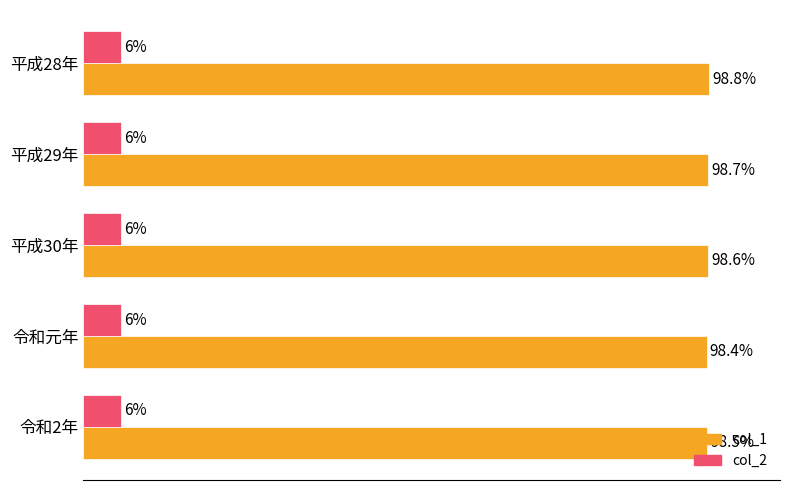

List the labels in order of col_1 value, largest first.

平成28年, 平成29年, 平成30年, 令和2年, 令和元年